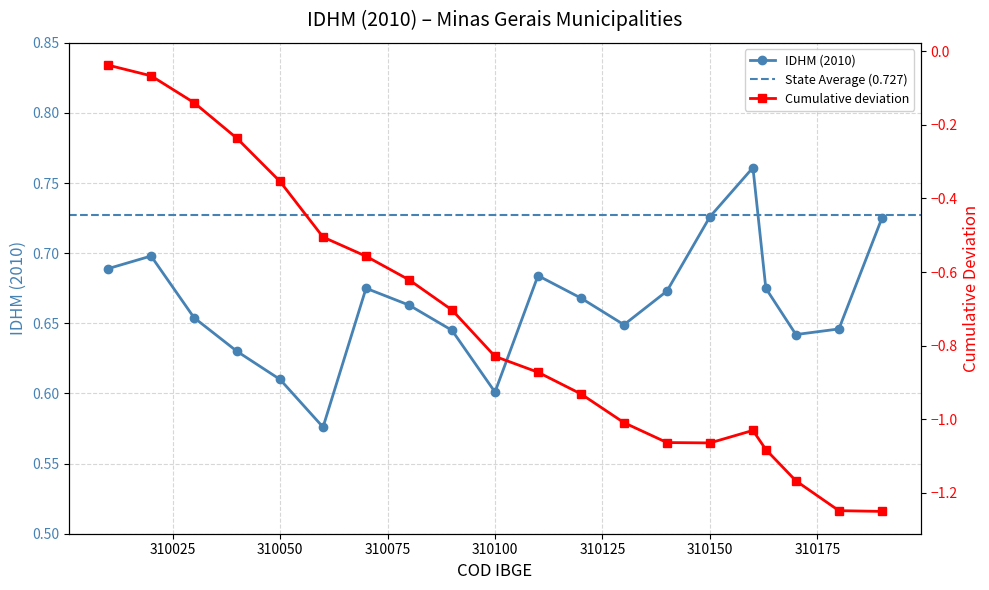

At which category does the chart reach its peak across all series?

310160